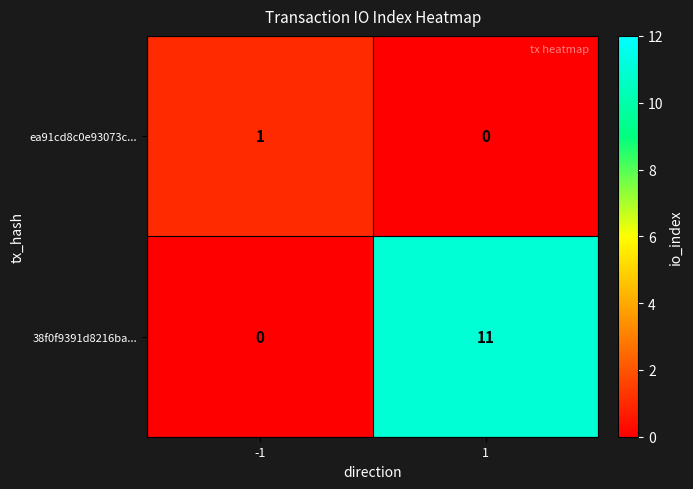

What is the total value across all series at 1?

11